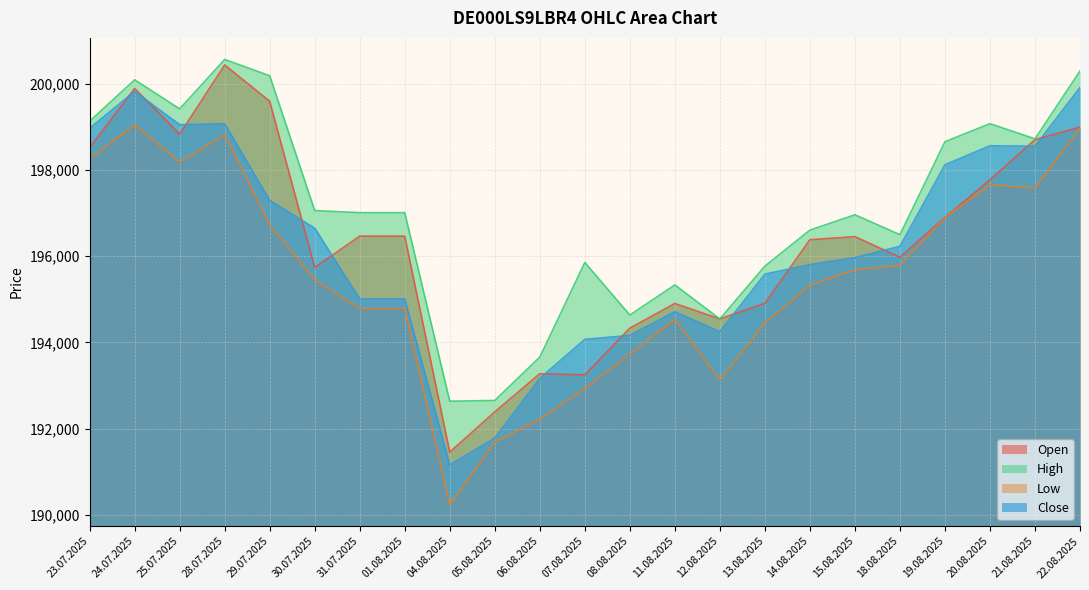

Where is Low nearest to the value 194643?

11.08.2025